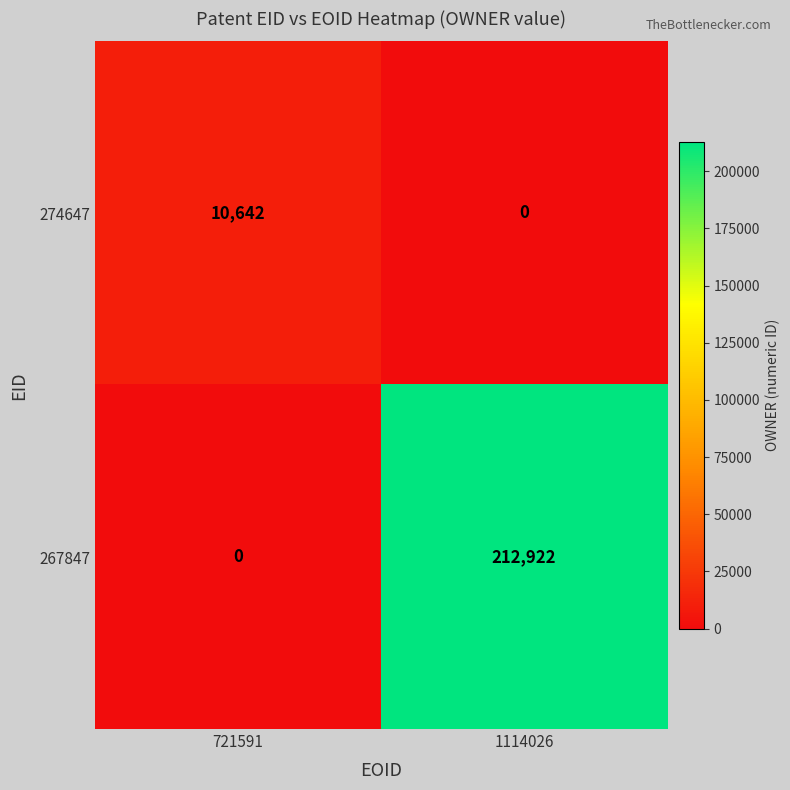

What is the total value across all series at 1114026?

212922